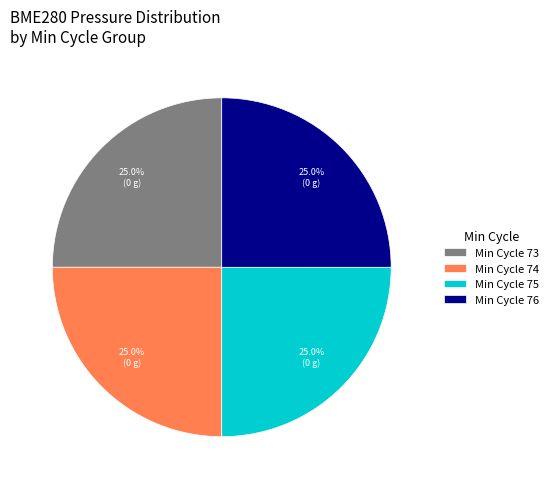

What percentage is NOT represented by Min Cycle 76?

75.0%